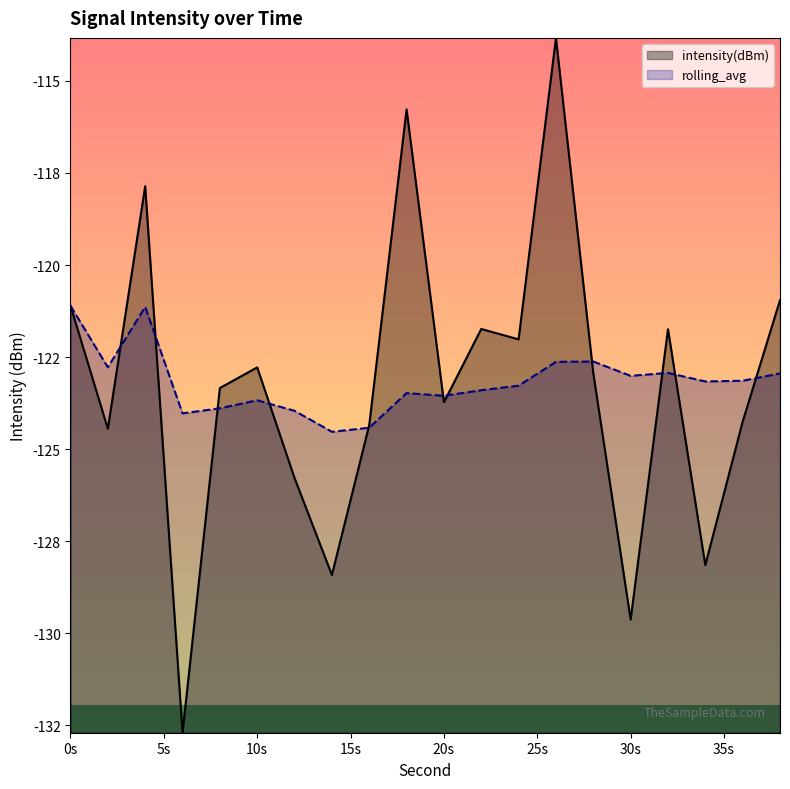

List the series in order of their overall mean, highest first.

rolling_avg, intensity(dBm)